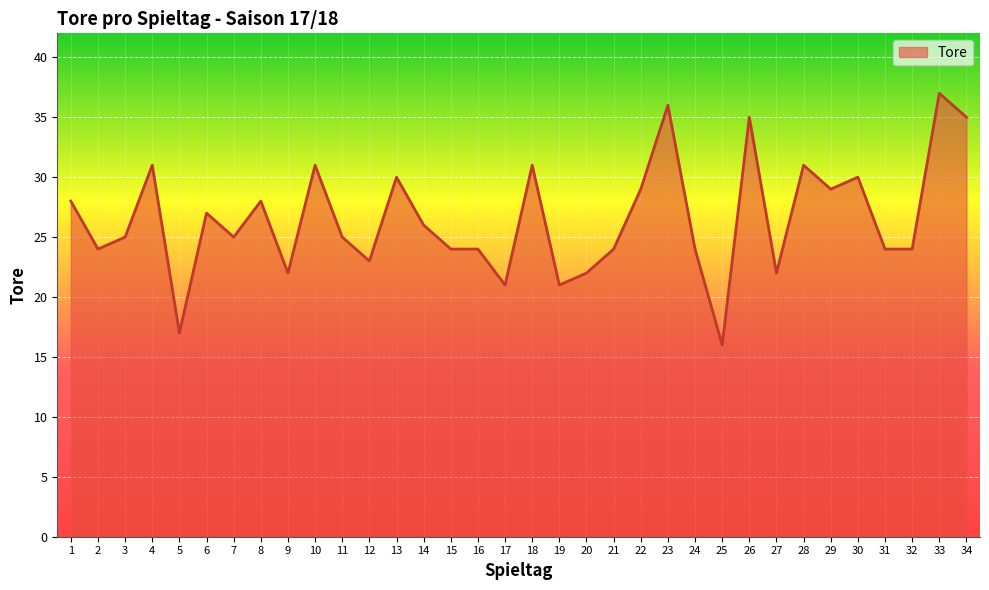

Read the value at 20, to the nearest 10.

20